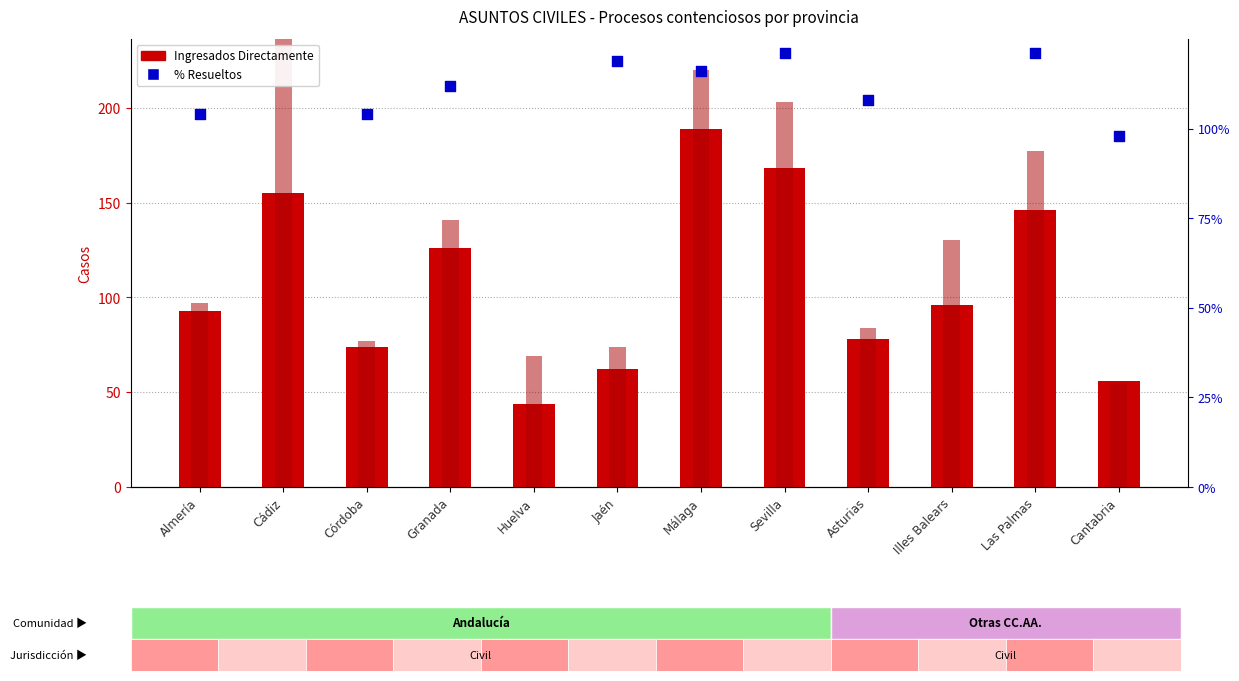

At how many categories does at least one series exceed 234?

1